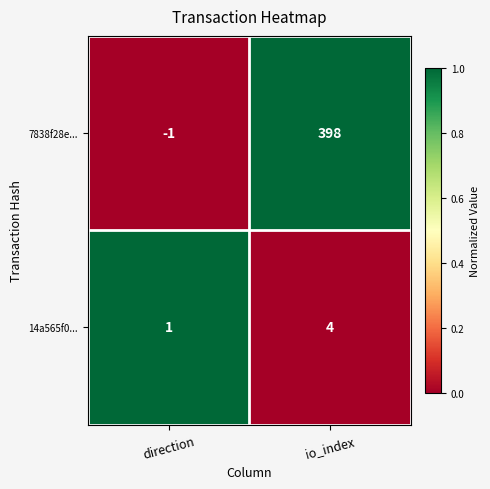

List the series in order of their peak value, highest first.

7838f28e..., 14a565f0...